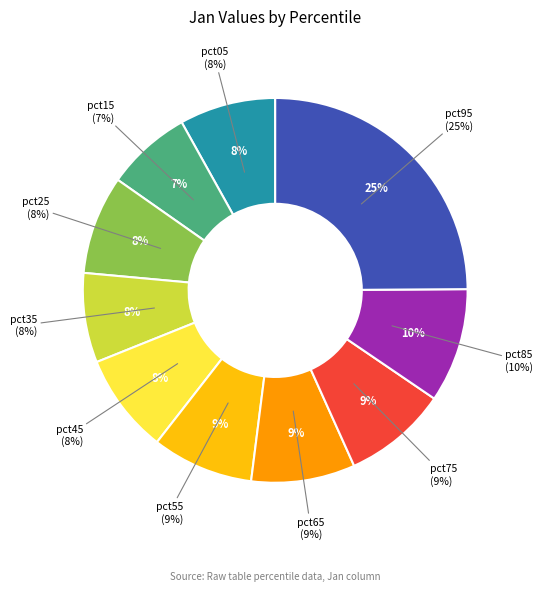

Count the number of slices in the pie.

10